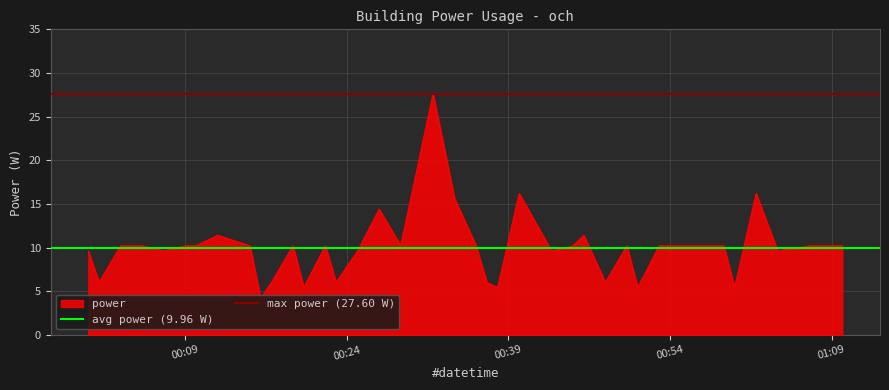

What is the minimum value for power?

4.2